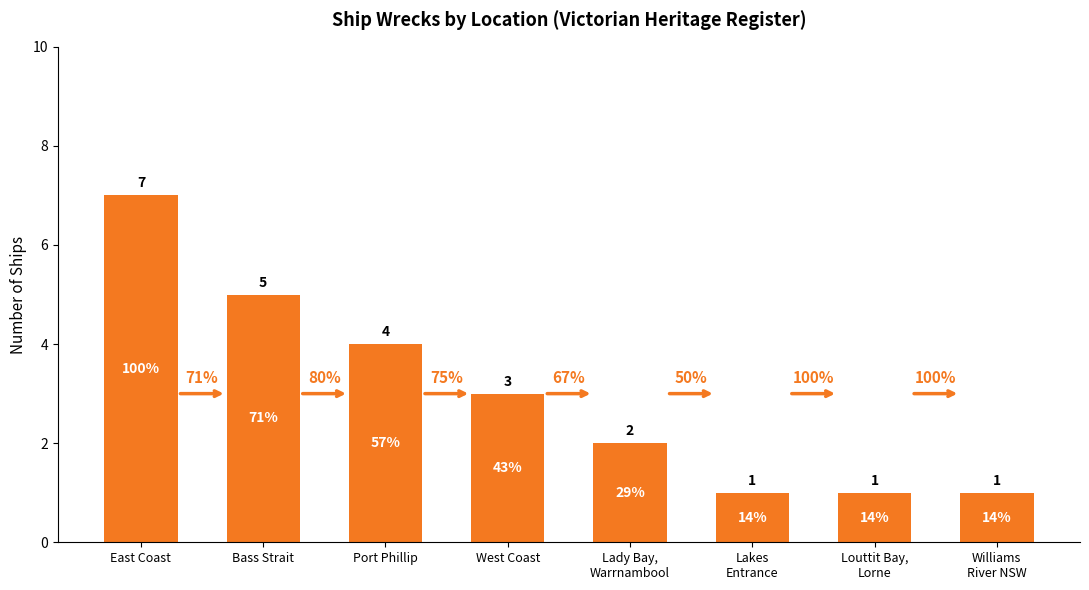

Does the chart contain any negative values?

No